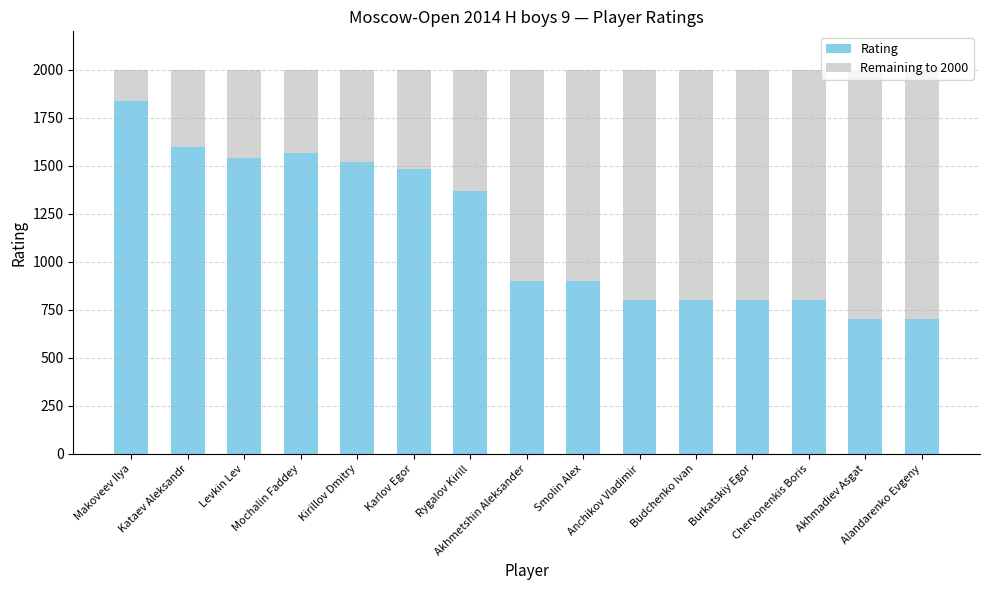

How many bars are there in total?

15